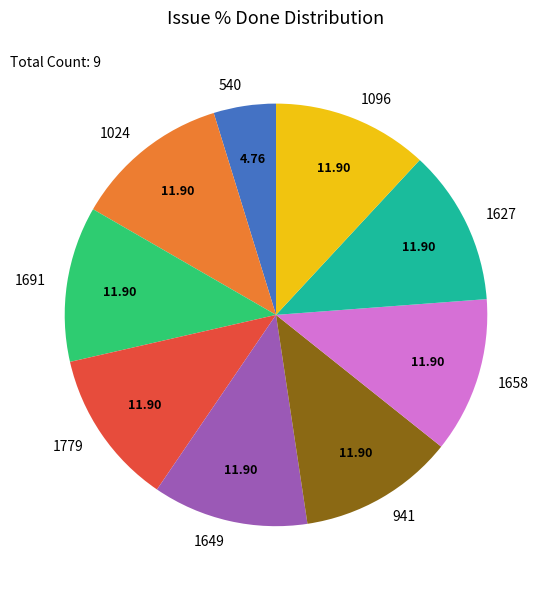

How many slices are in this pie chart?

9